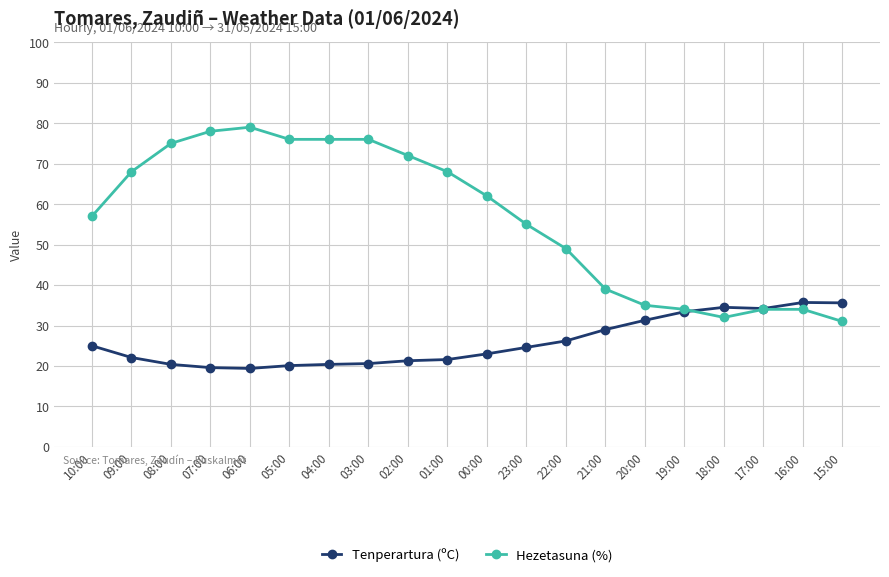

Is the value of Tenperartura (ºC) at 22:00 greater than the value of Hezetasuna (%) at 23:00?

No